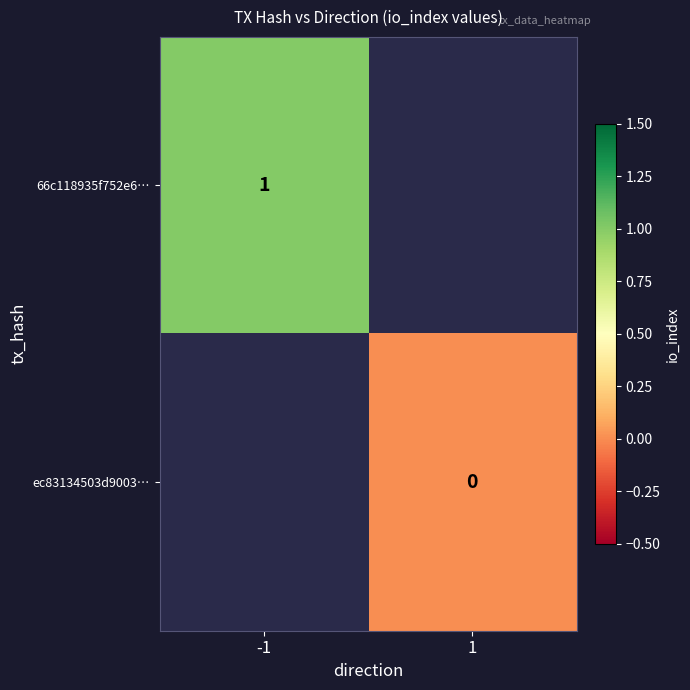

At how many categories does at least one series exceed 0?

1